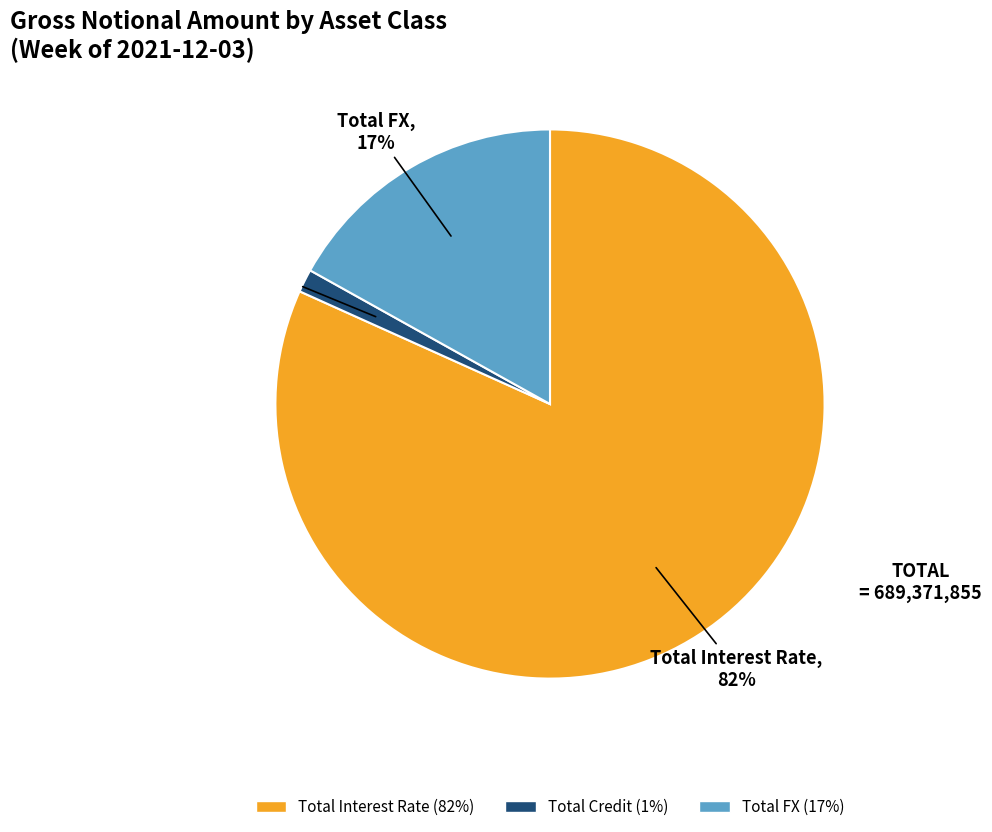

The Total Credit slice represents 11% of the pie. True or false?

False